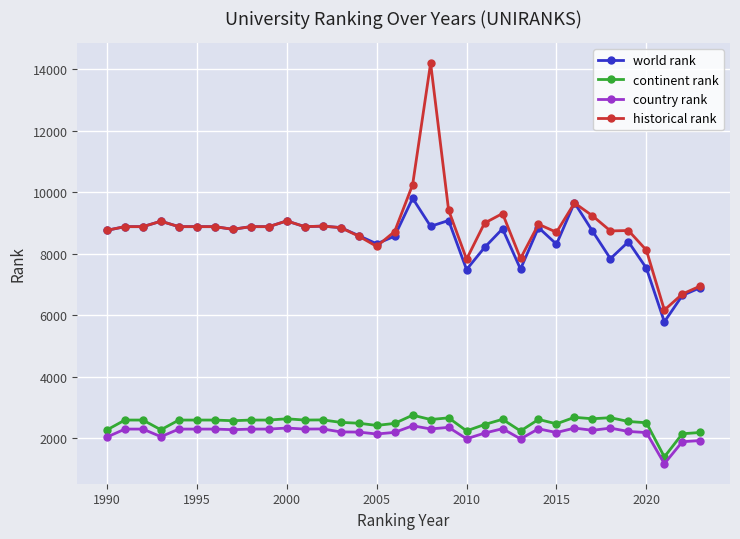

What is the greatest value displayed?

14200